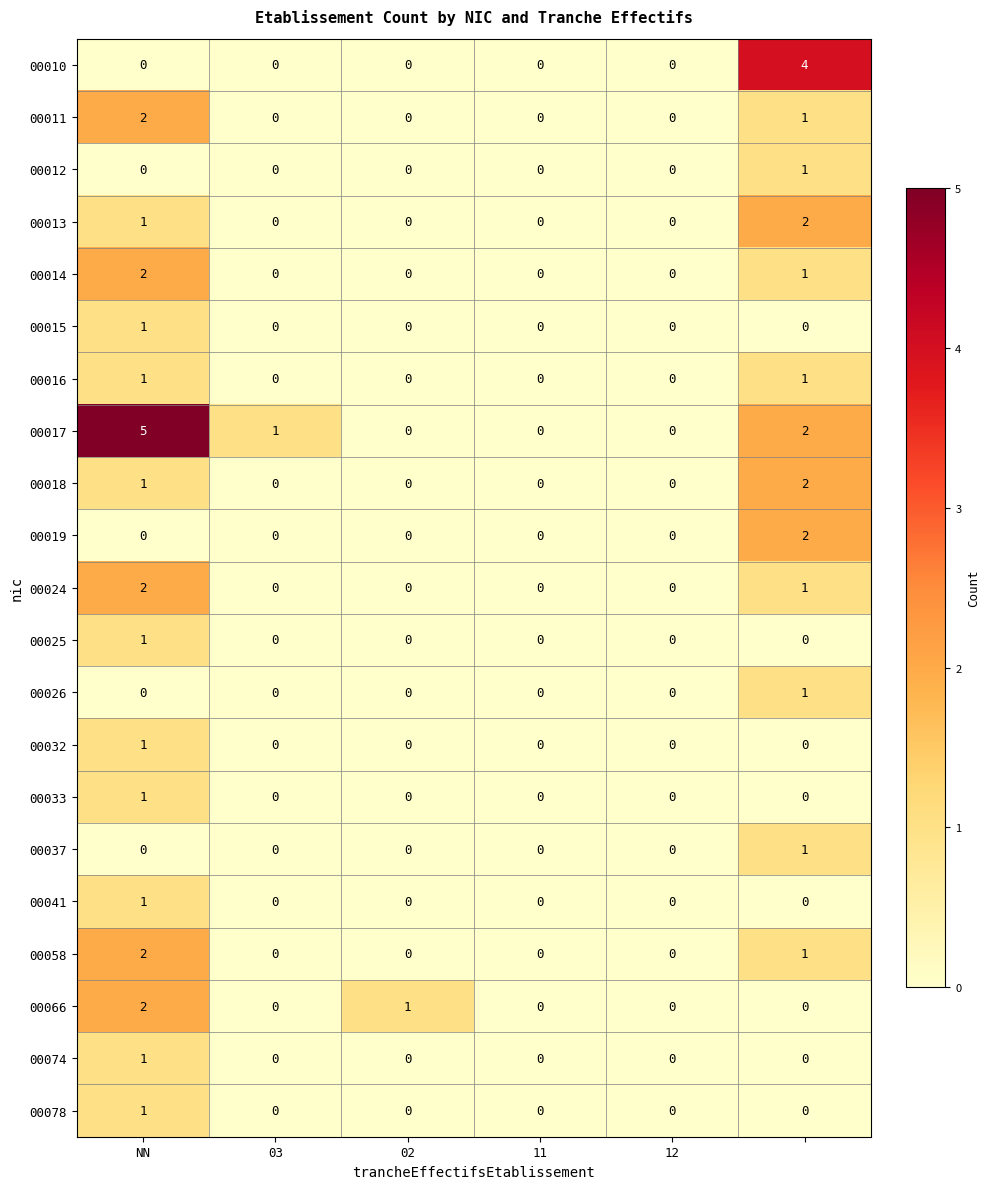

What is the greatest value displayed?

5